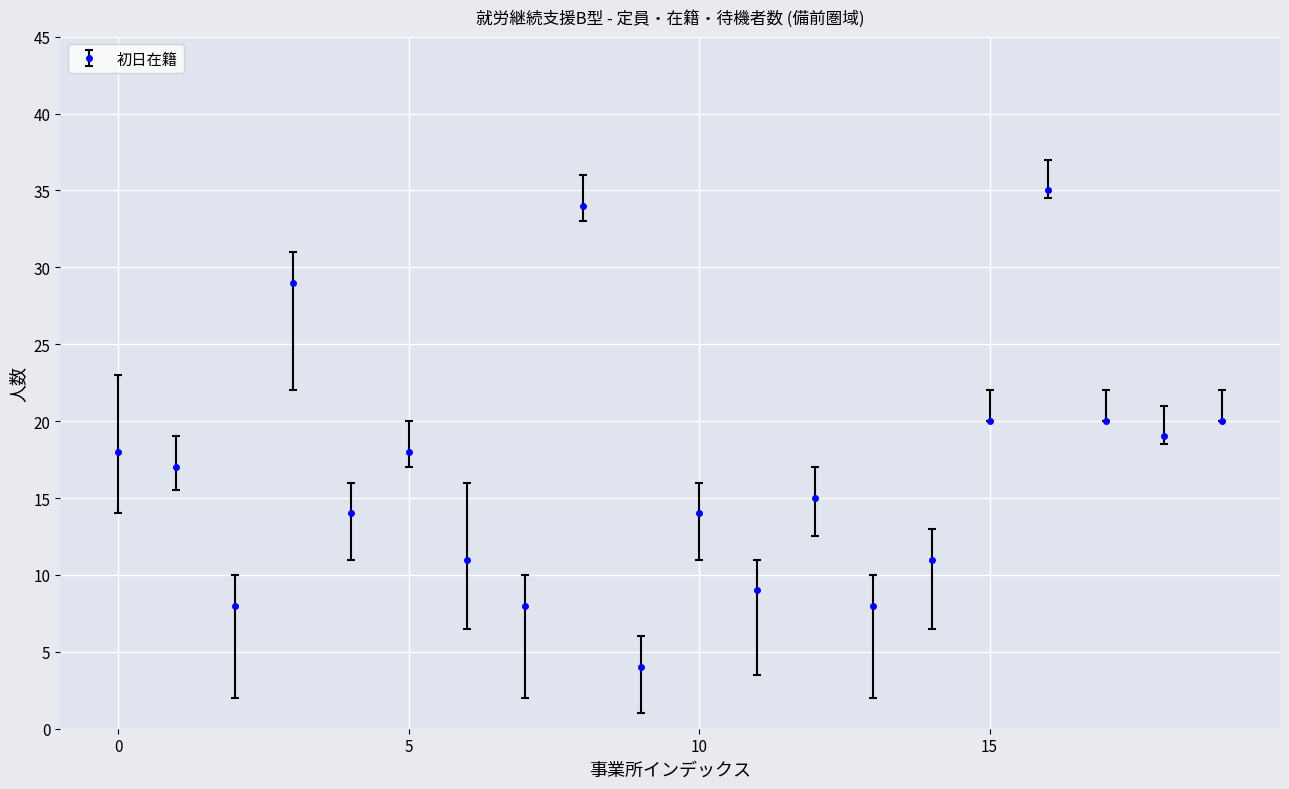

Which series changed the most between 20 and 20?

初日在籍